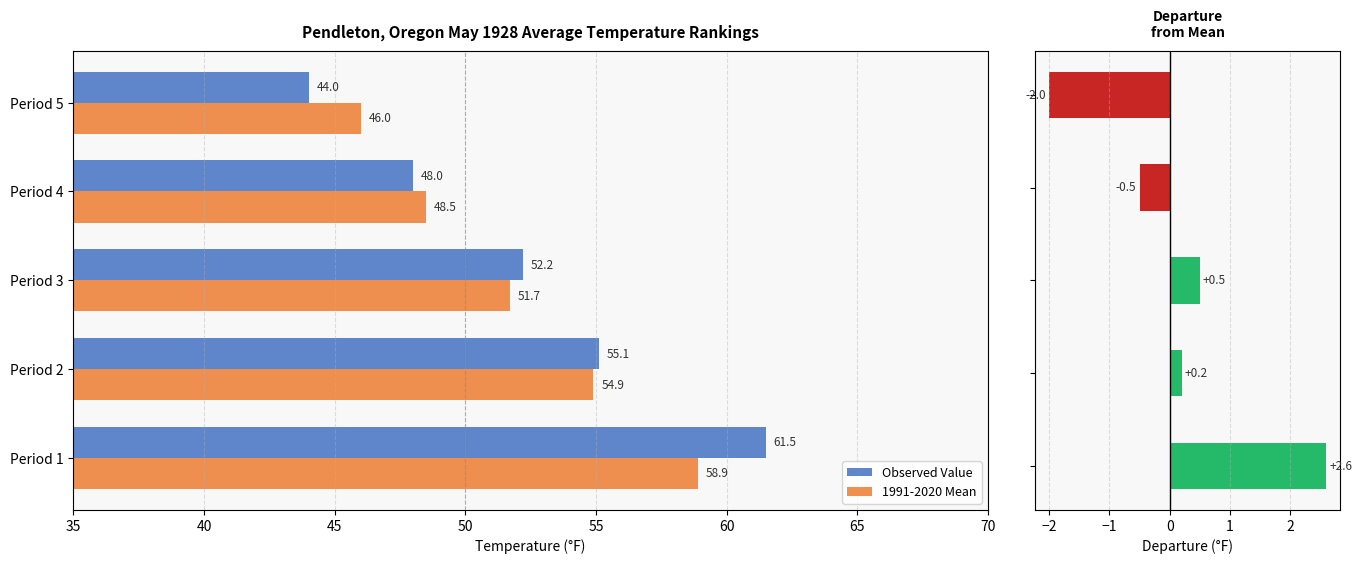

What value does the 1991-2020 Mean series have at Period 2?

54.9